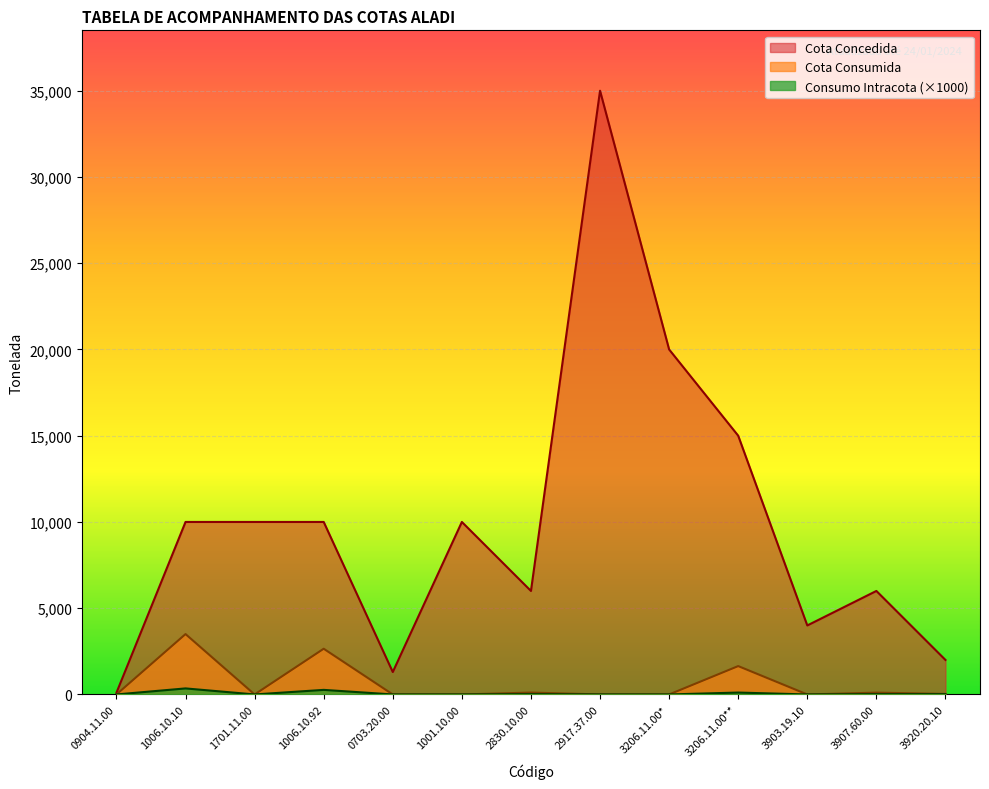

True or false: Cota Consumida and Cota Concedida cross at least once.

False